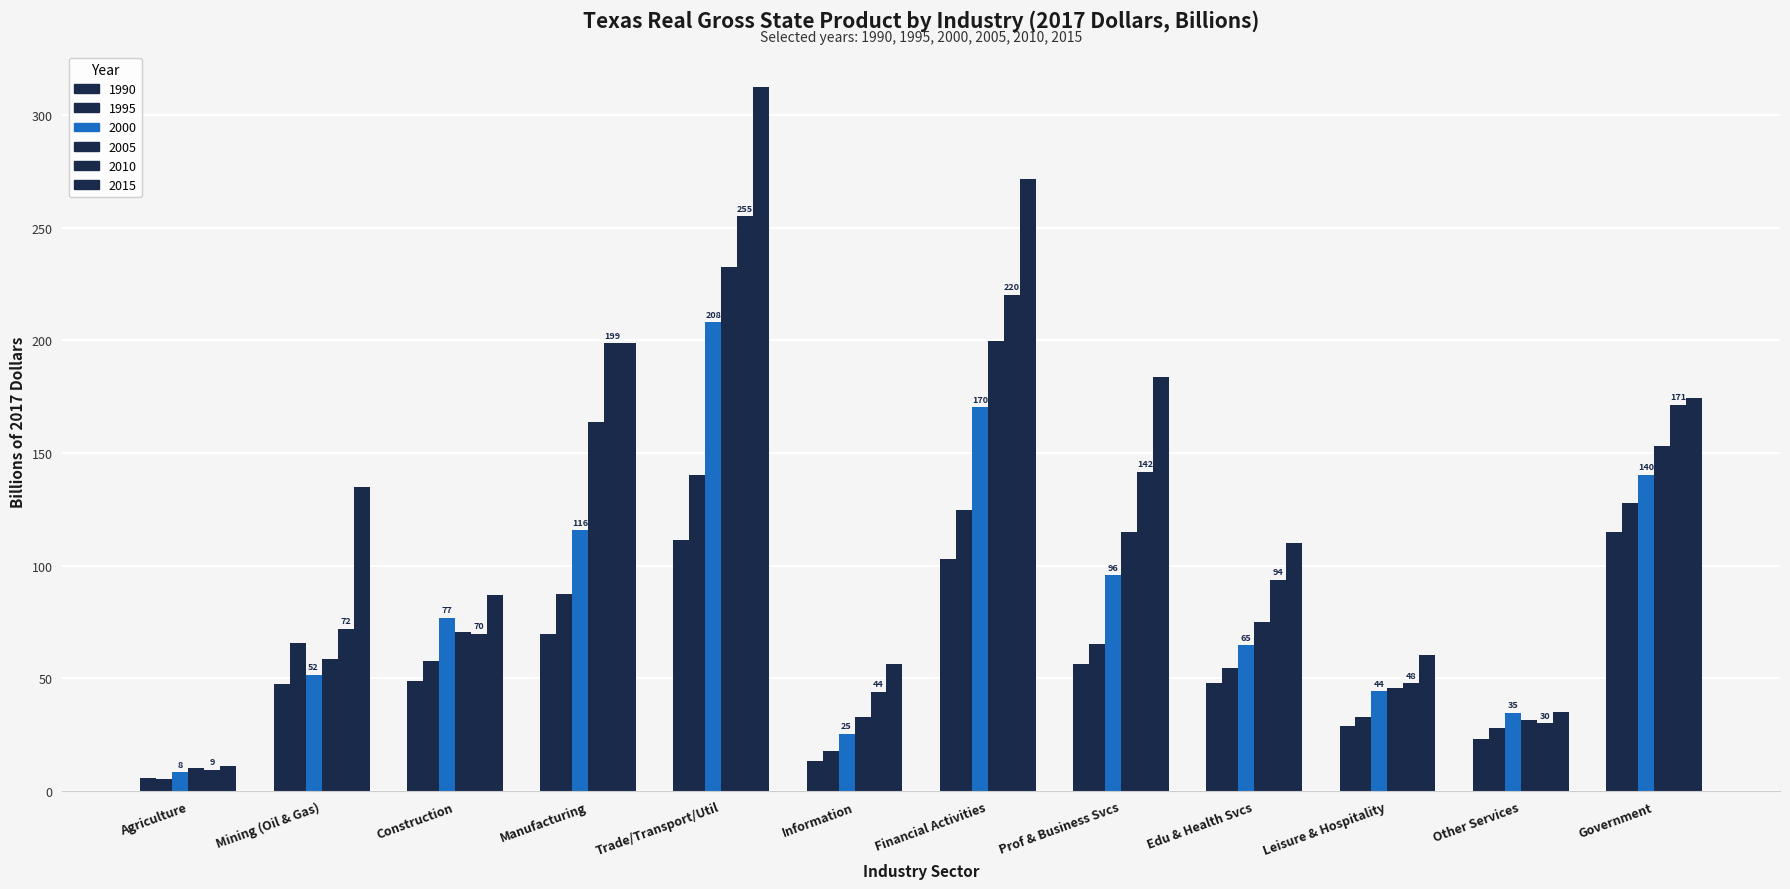

Where does the 2000 series first go above 77?

Construction